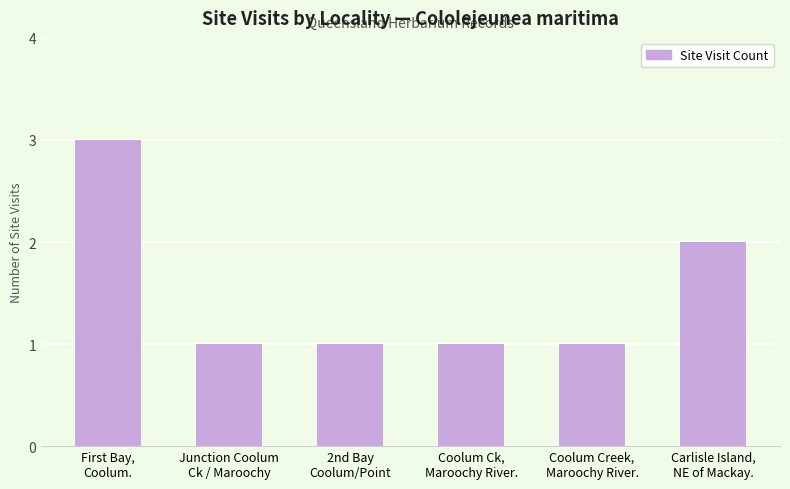

Which label corresponds to the largest value in the chart?

First Bay,
Coolum.